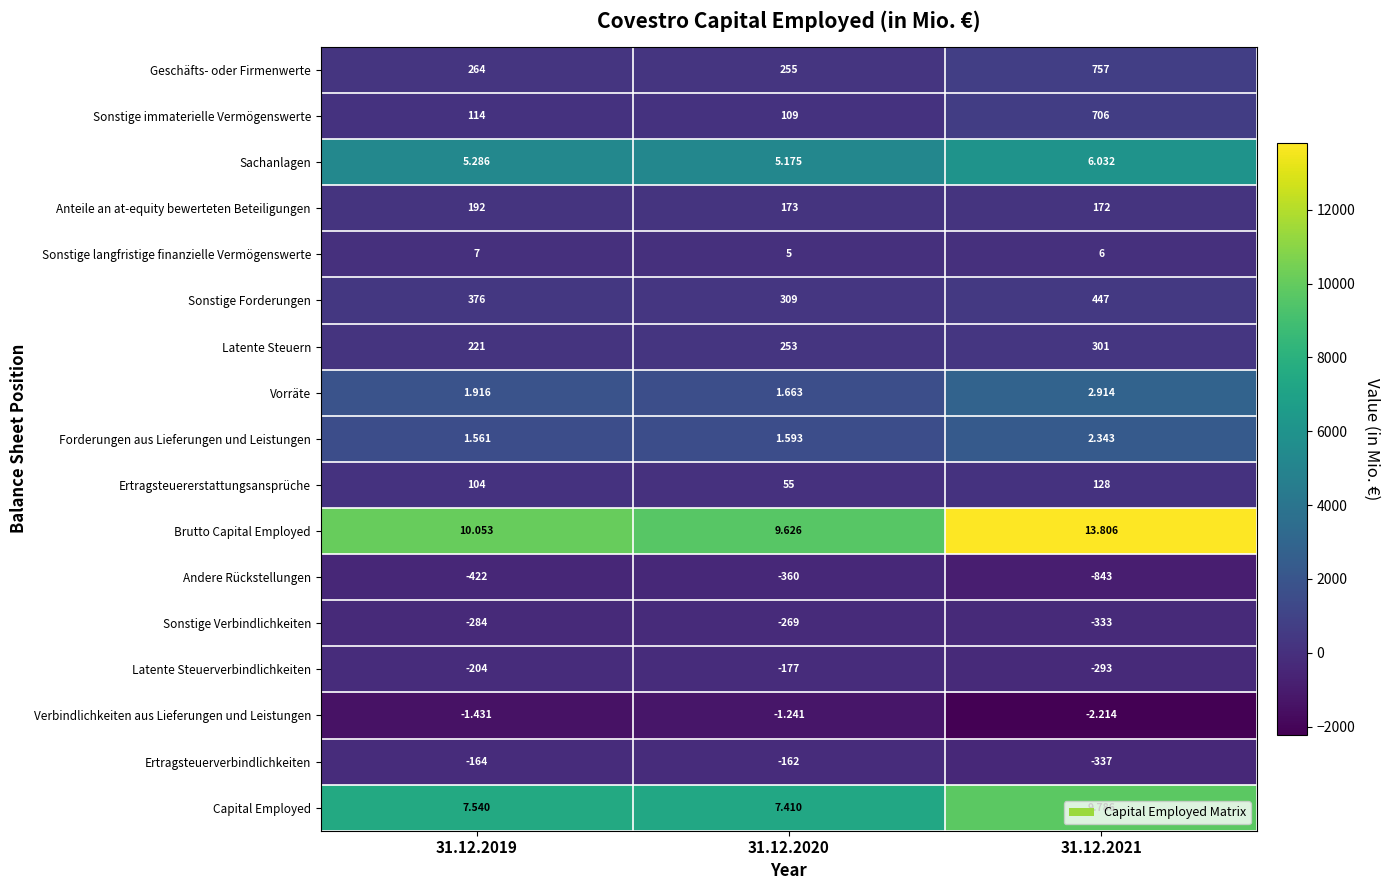

List the series in order of their peak value, lowest first.

Andere Rückstellungen, Sonstige Verbindlichkeiten, Latente Steuerverbindlichkeiten, Ertragsteuerverbindlichkeiten, Verbindlichkeiten aus Lieferungen und Leistungen, Forderungen aus Lieferungen und Leistungen, Vorräte, Sachanlagen, Sonstige langfristige finanzielle Vermögenswerte, Capital Employed, Brutto Capital Employed, Ertragsteuererstattungsansprüche, Anteile an at-equity bewerteten Beteiligungen, Latente Steuern, Sonstige Forderungen, Sonstige immaterielle Vermögenswerte, Geschäfts- oder Firmenwerte